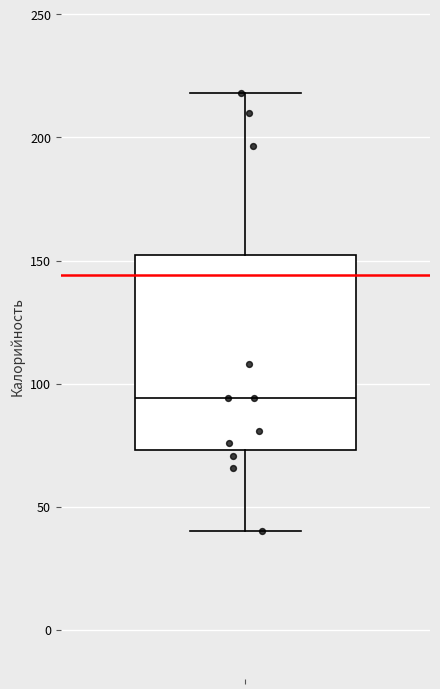

Transcribe this box plot: give where the median line is, the range the box spans, and where the two whiskers end, as read against the y-axis. The values are not printed on the chart, so give them approximately, as read against the axis.

median 95, box 75 to 150, whiskers 40 to 220